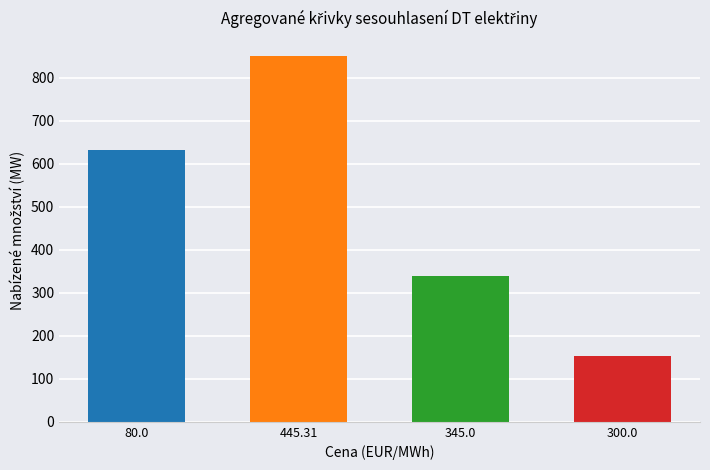

List the labels in order of value, smallest first.

300.0, 345.0, 80.0, 445.31